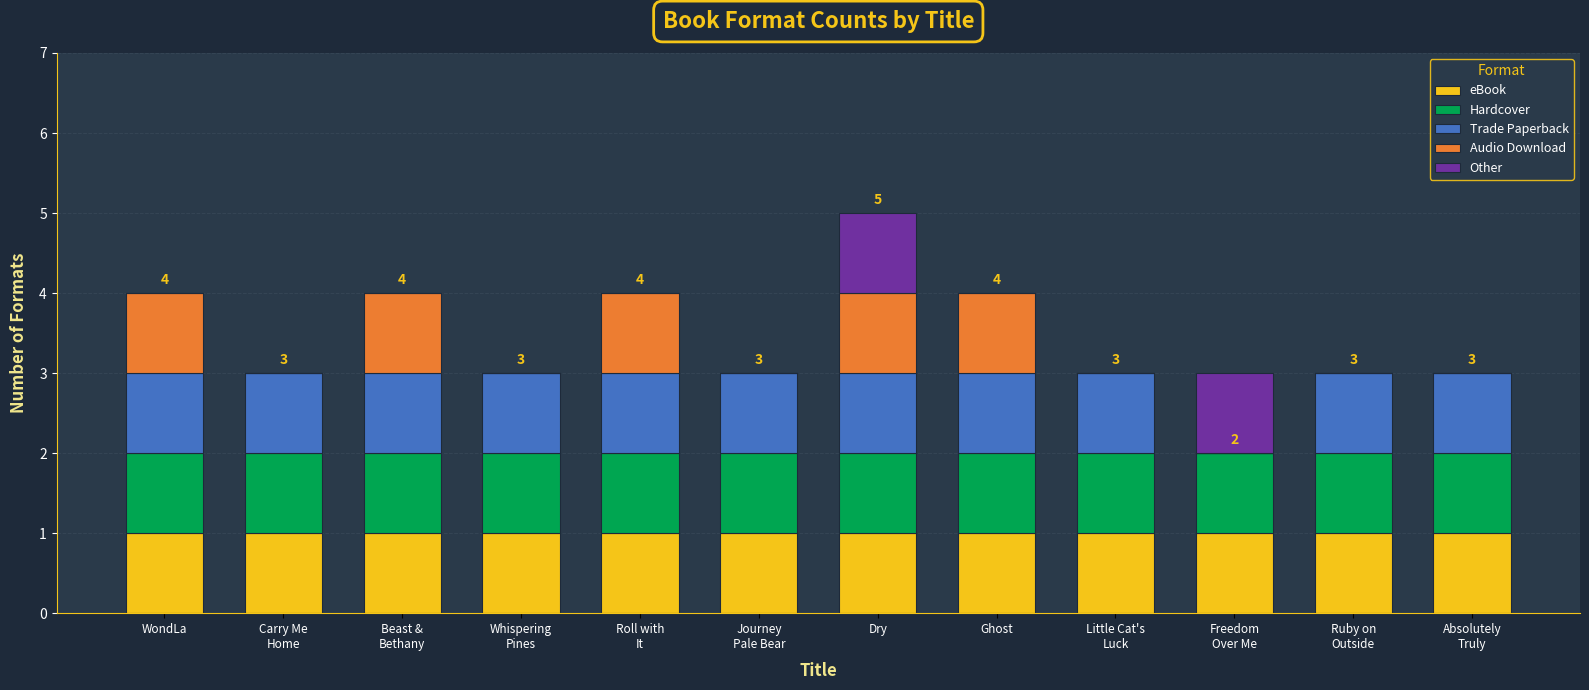

How many series are shown in this chart?

5